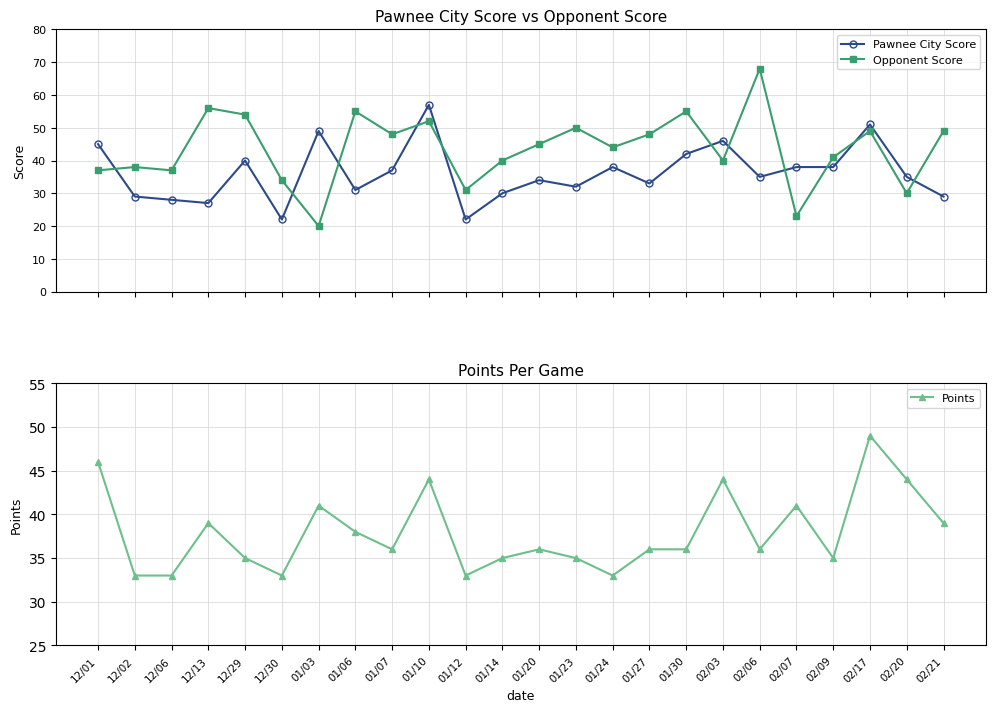

What is the value of the Points point at the 3rd from the left?

33